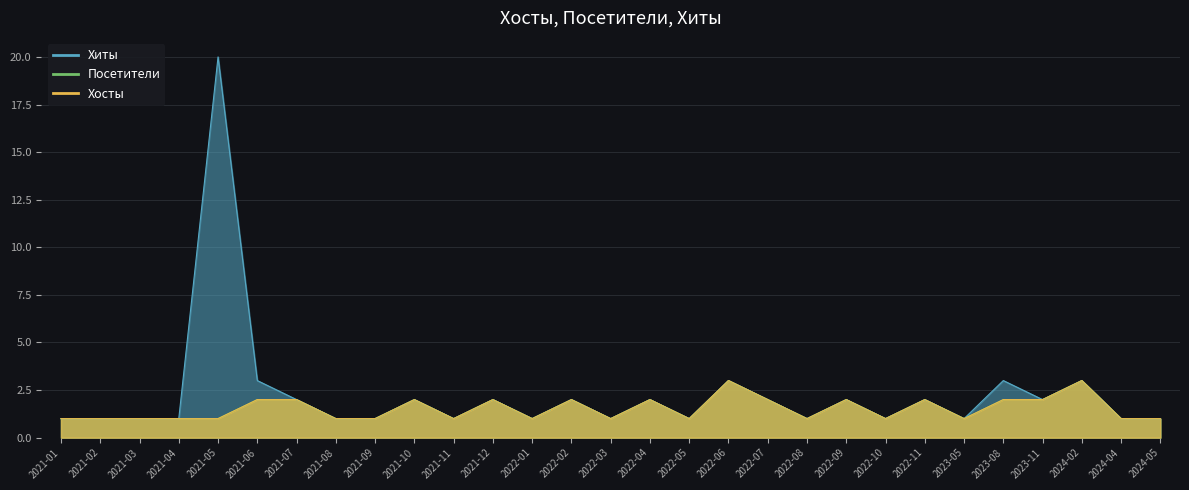

What is the sum of all Посетители values?

44